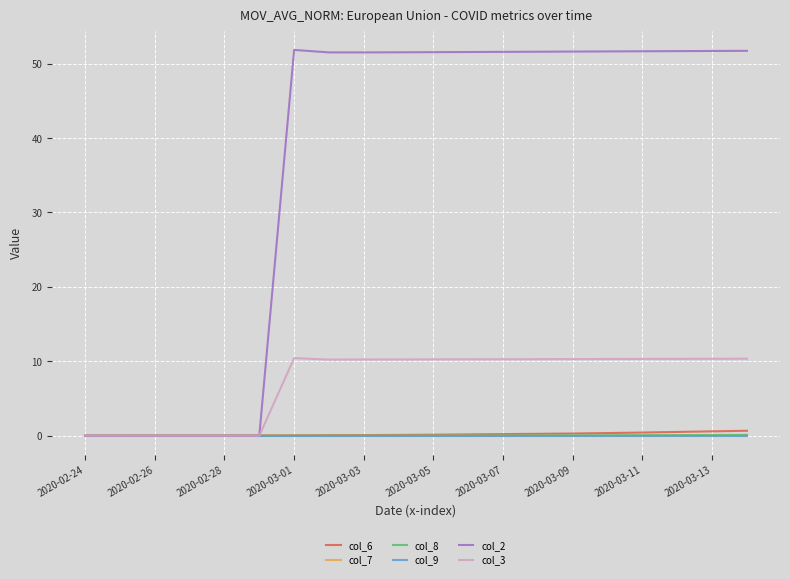

What is the greatest value displayed?

51.8